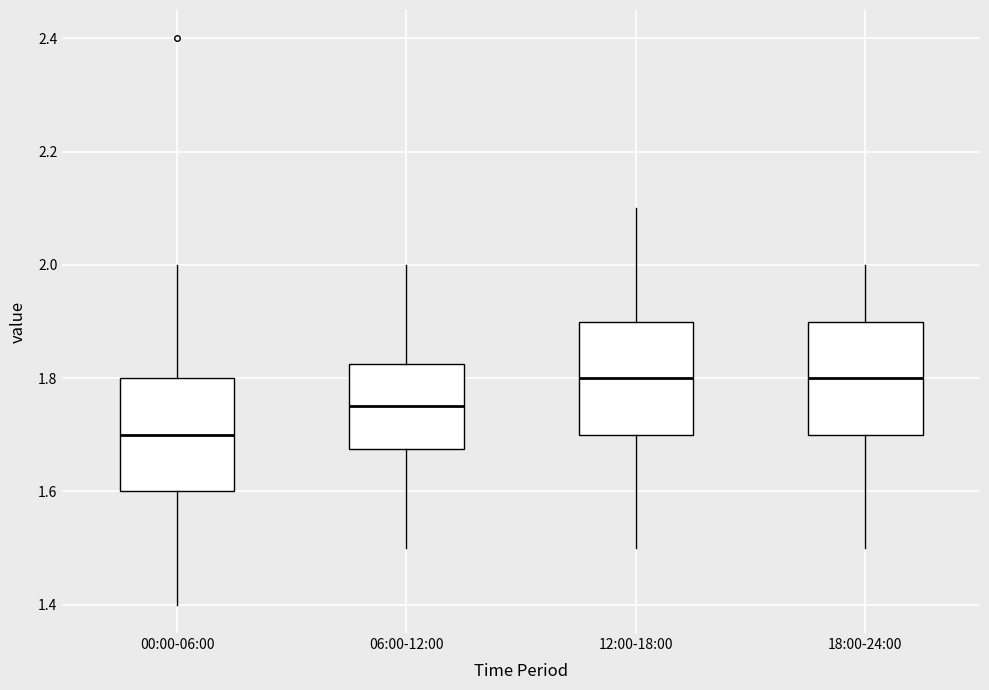

Which box has the lowest median line?

00:00-06:00